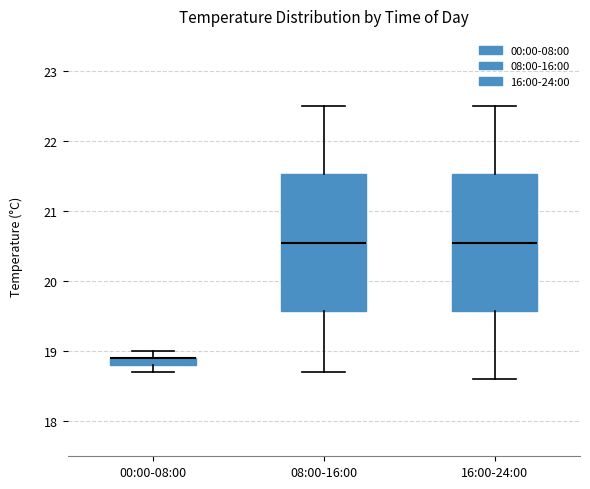

Where does the lower whisker of the box for 00:00-08:00 end on the y-axis? The values are not printed on the chart, so give them approximately, as read against the axis.

18.7